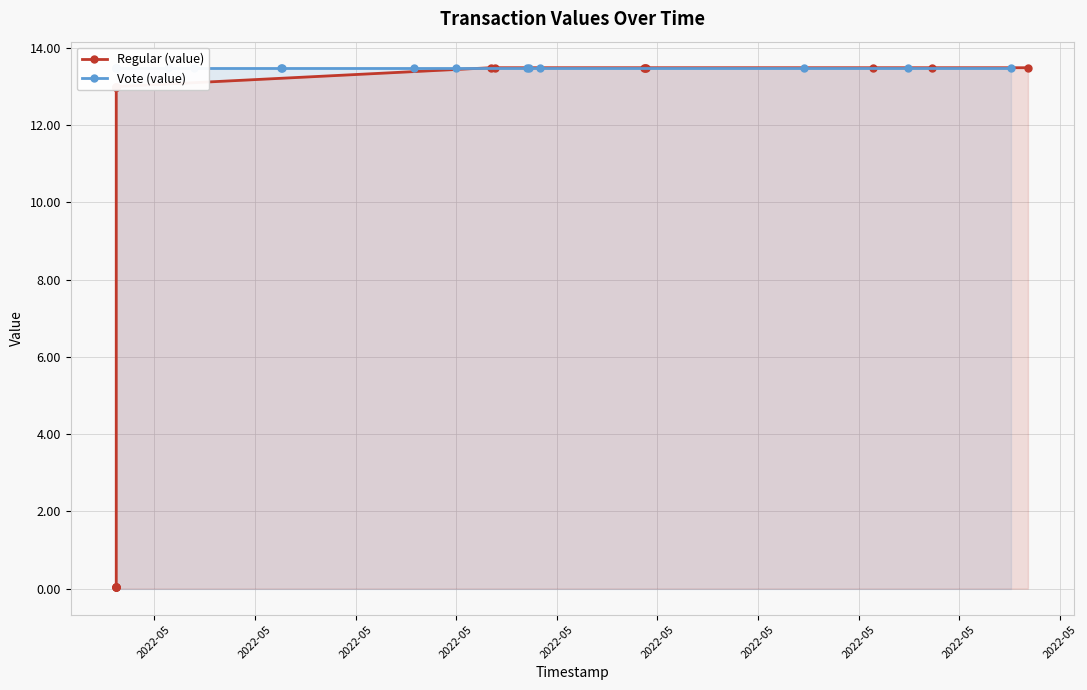

What is the difference between the highest and lowest values at 2022-05?

13.5